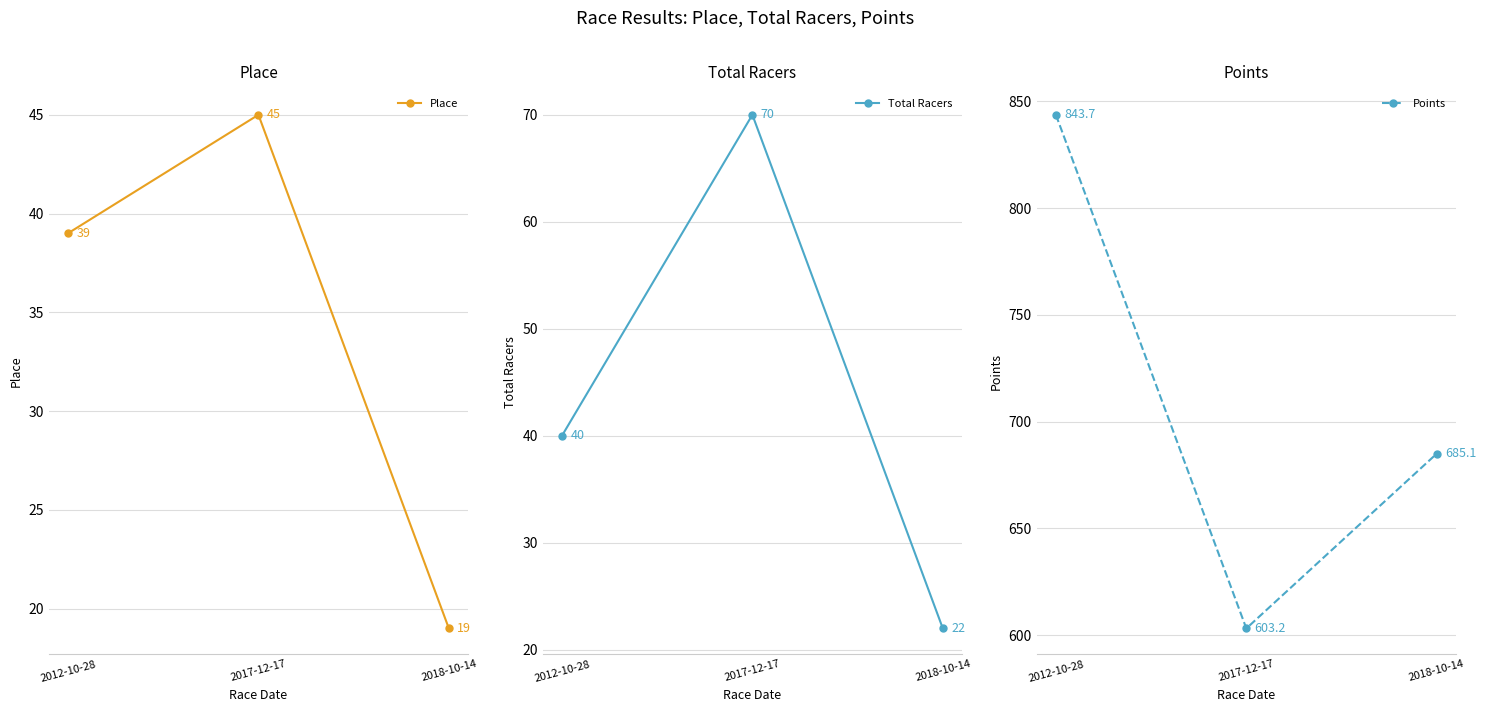

What is the maximum value shown in the chart?

843.7